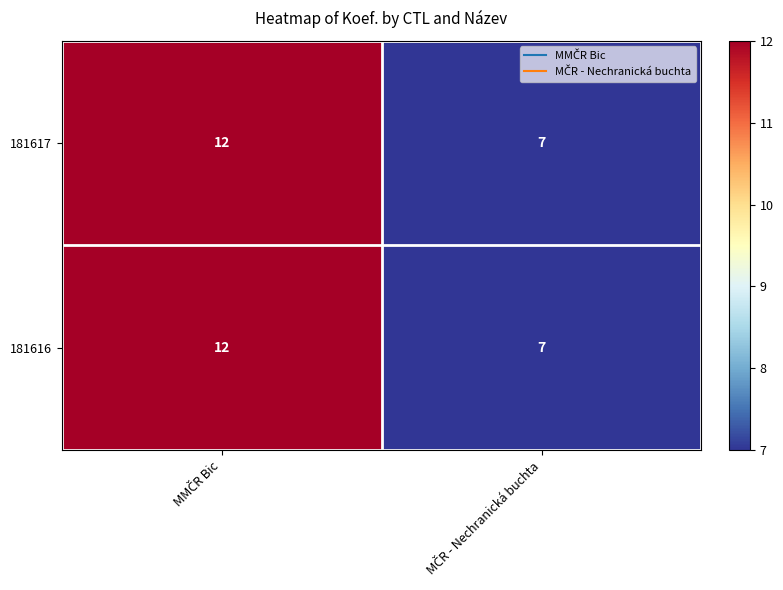

What is the difference between the maximum and minimum values in the 181617 series?

5